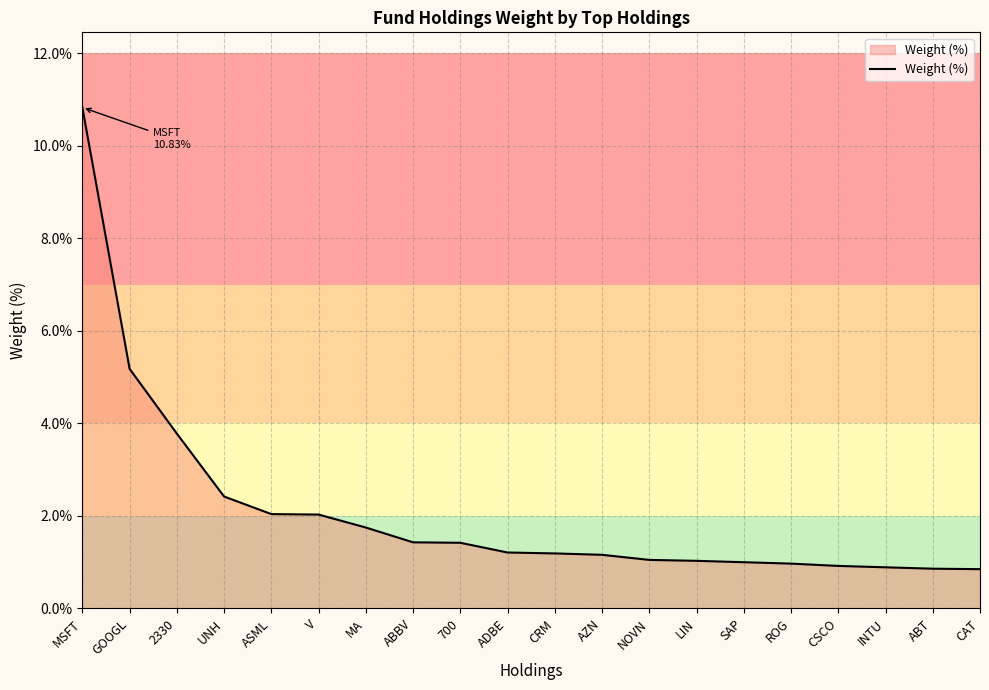

What value does the data have at MSFT?

10.8